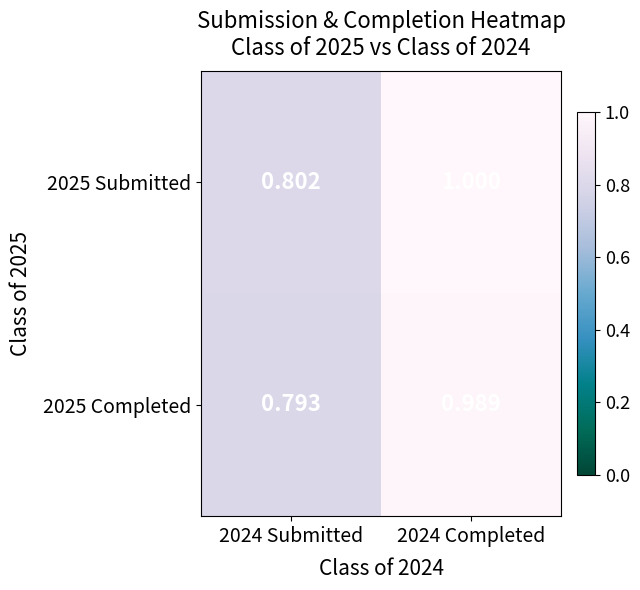

Is the value of 2025 Completed at 2024 Completed greater than the value of 2025 Submitted at 2024 Submitted?

Yes